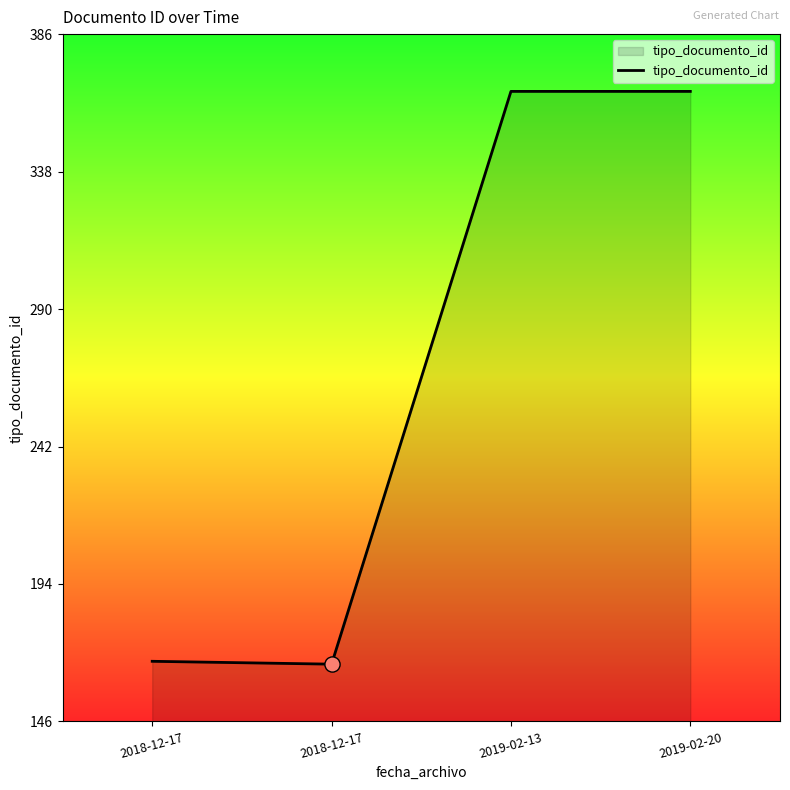

What is the ratio of the value at 2019-02-13 to the value at 2019-02-20?

1.0